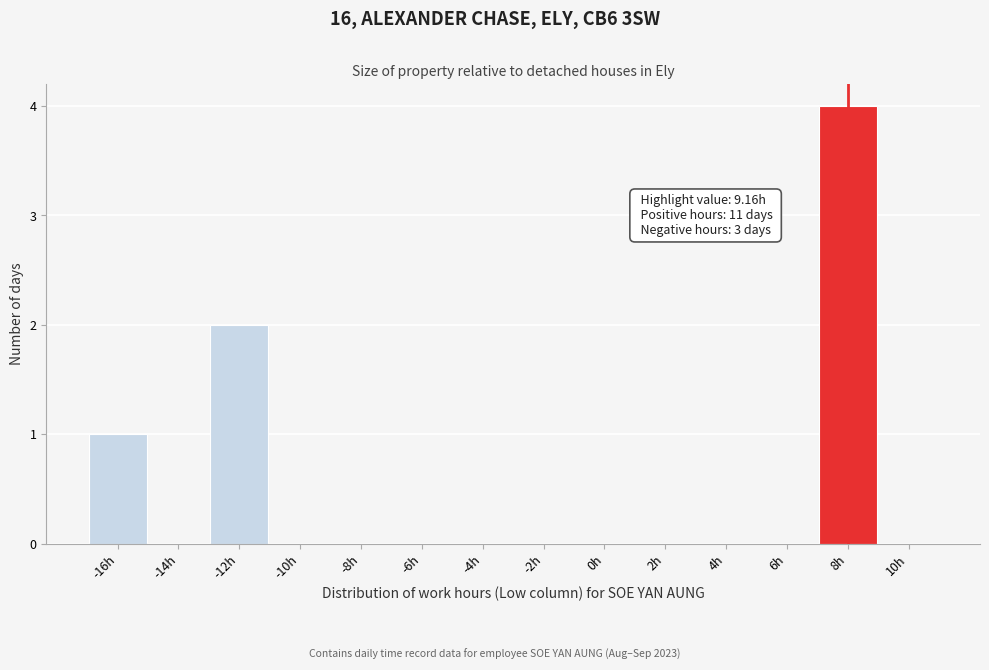

Reading left to right, extract all data points from this chart.

-16h=1	-14h=0	-12h=2	-10h=0	-8h=0	-6h=0	-4h=0	-2h=0	0h=0	2h=0	4h=0	6h=0	8h=4	10h=0